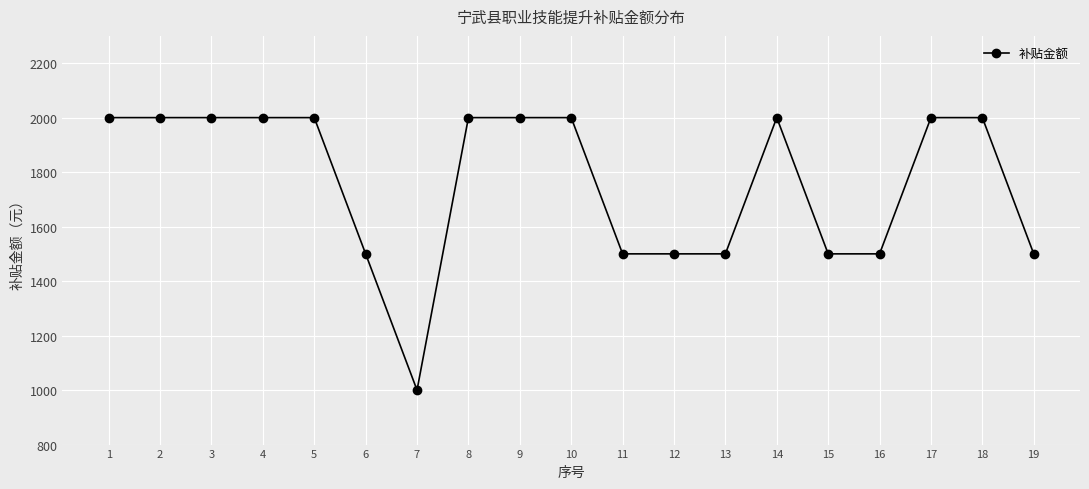

The value at 10 is 2000. True or false?

True